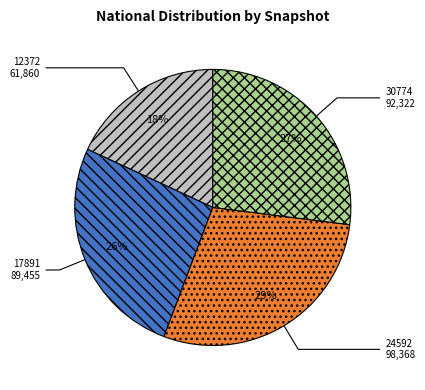

True or false: 30774 accounts for 34% of the total.

False